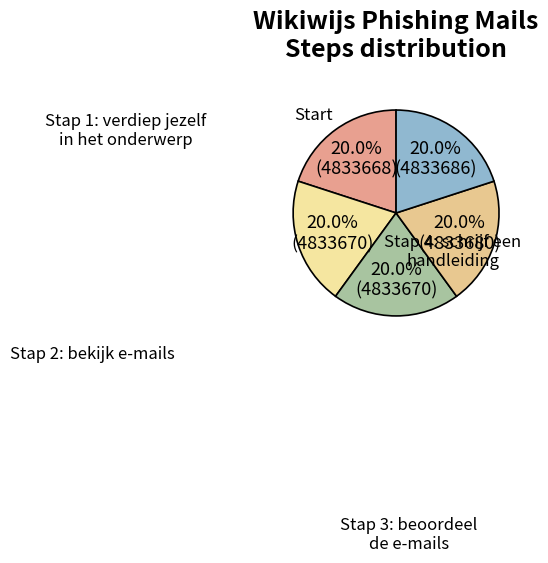

Which category has the biggest portion of the pie?

Stap 4: schrijf een handleiding